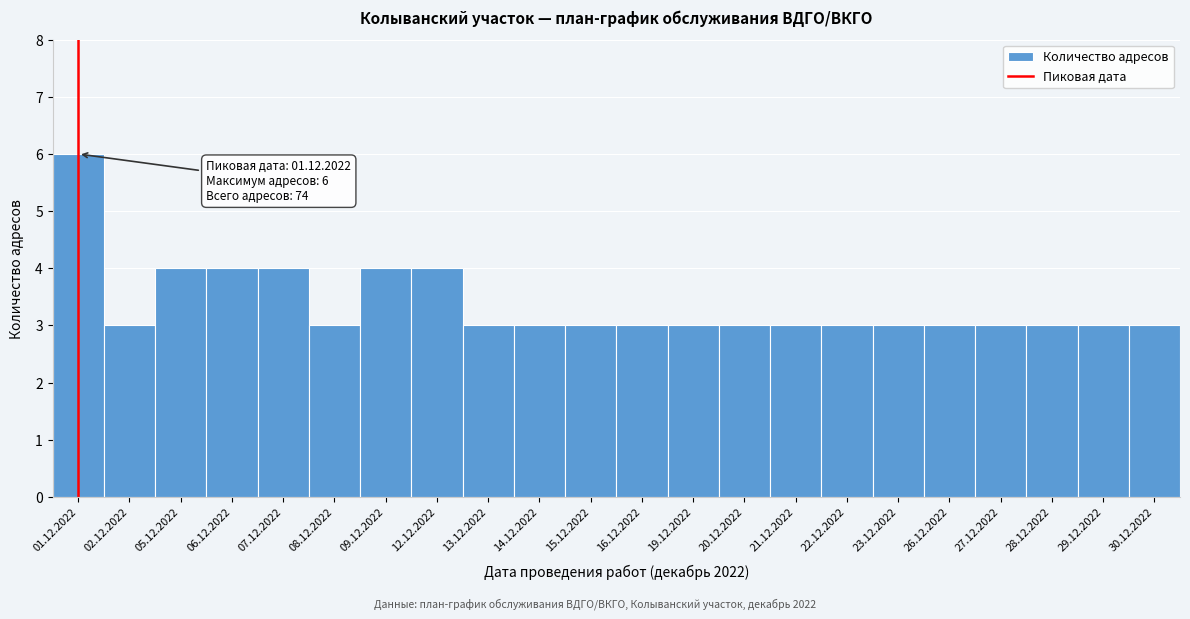

Reading right to left, what are all the values shown in this chart?

30.12.2022=3	29.12.2022=3	28.12.2022=3	27.12.2022=3	26.12.2022=3	23.12.2022=3	22.12.2022=3	21.12.2022=3	20.12.2022=3	19.12.2022=3	16.12.2022=3	15.12.2022=3	14.12.2022=3	13.12.2022=3	12.12.2022=4	09.12.2022=4	08.12.2022=3	07.12.2022=4	06.12.2022=4	05.12.2022=4	02.12.2022=3	01.12.2022=6